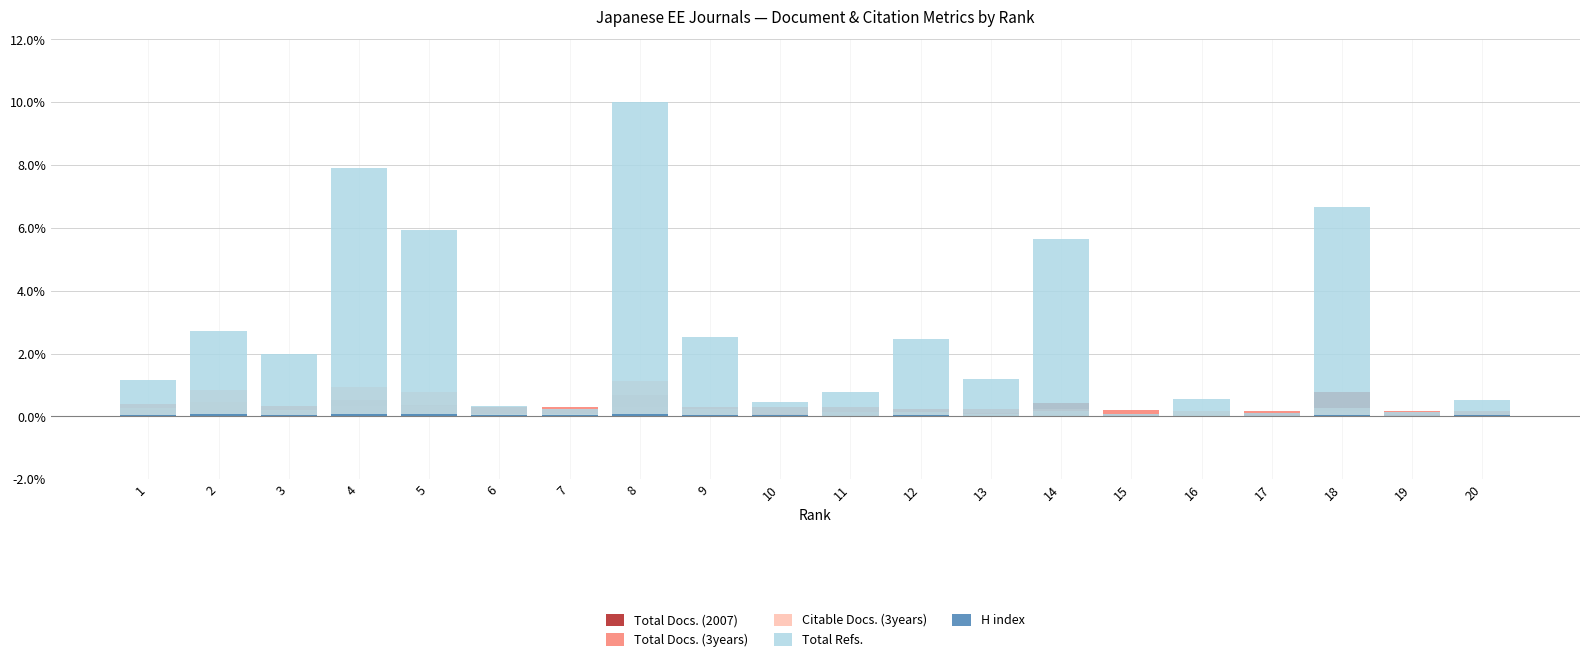

At which category is the sum across all series the highest?

8